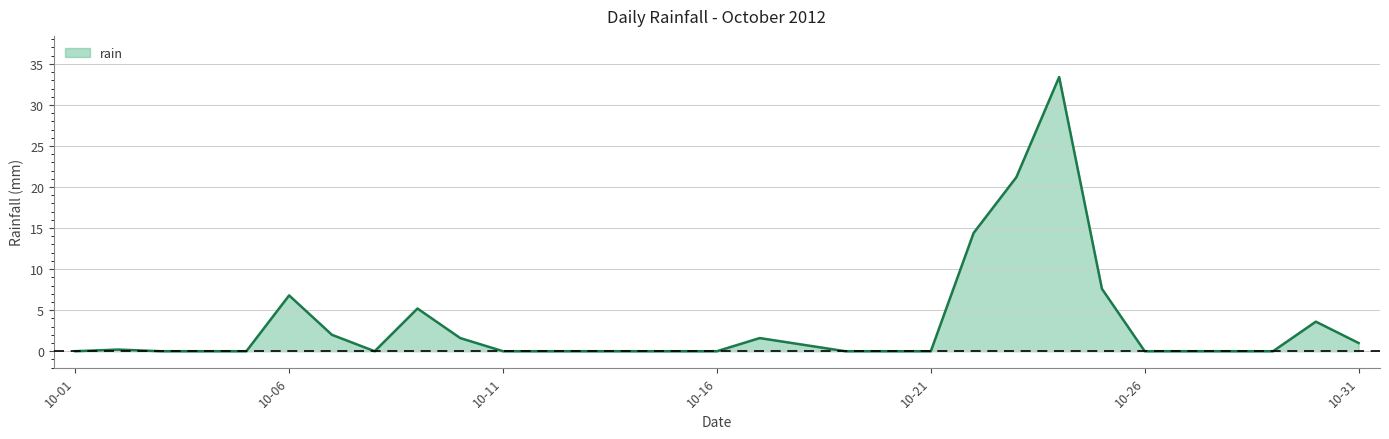

What is the greatest value displayed?

33.4